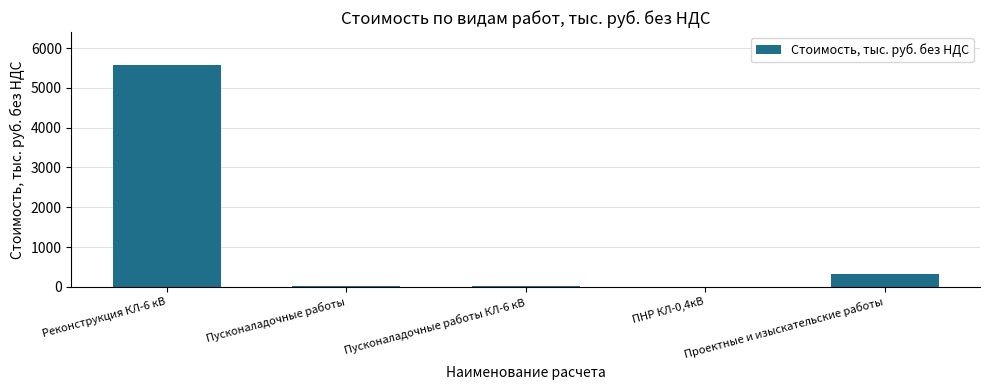

What is the sum of the values at Реконструкция КЛ-6 кВ and Проектные и изыскательские работы?

5889.6